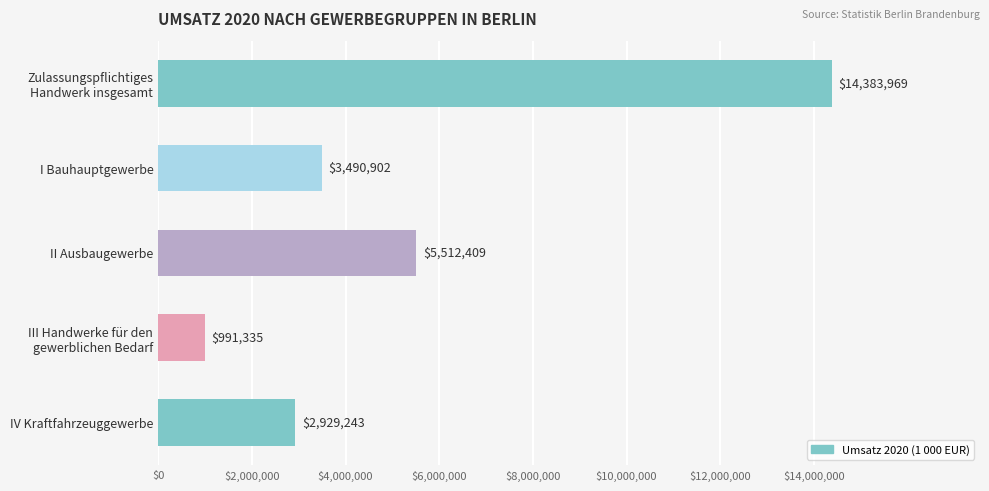

Reading bottom to top, transcribe all the data shown in this chart.

2929243	991335	5512409	3490902	14383969